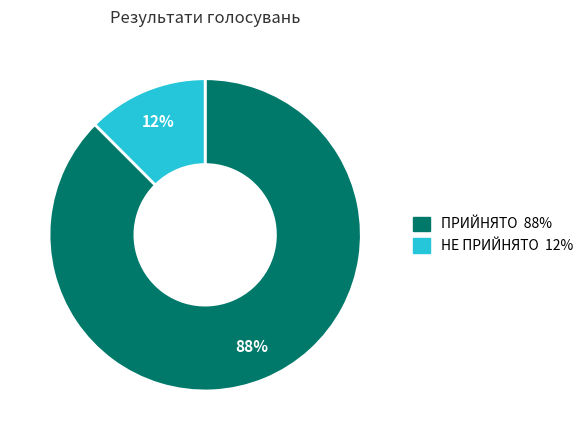

To the nearest percent, what is the combined percentage of НЕ ПРИЙНЯТО and ПРИЙНЯТО?

100%